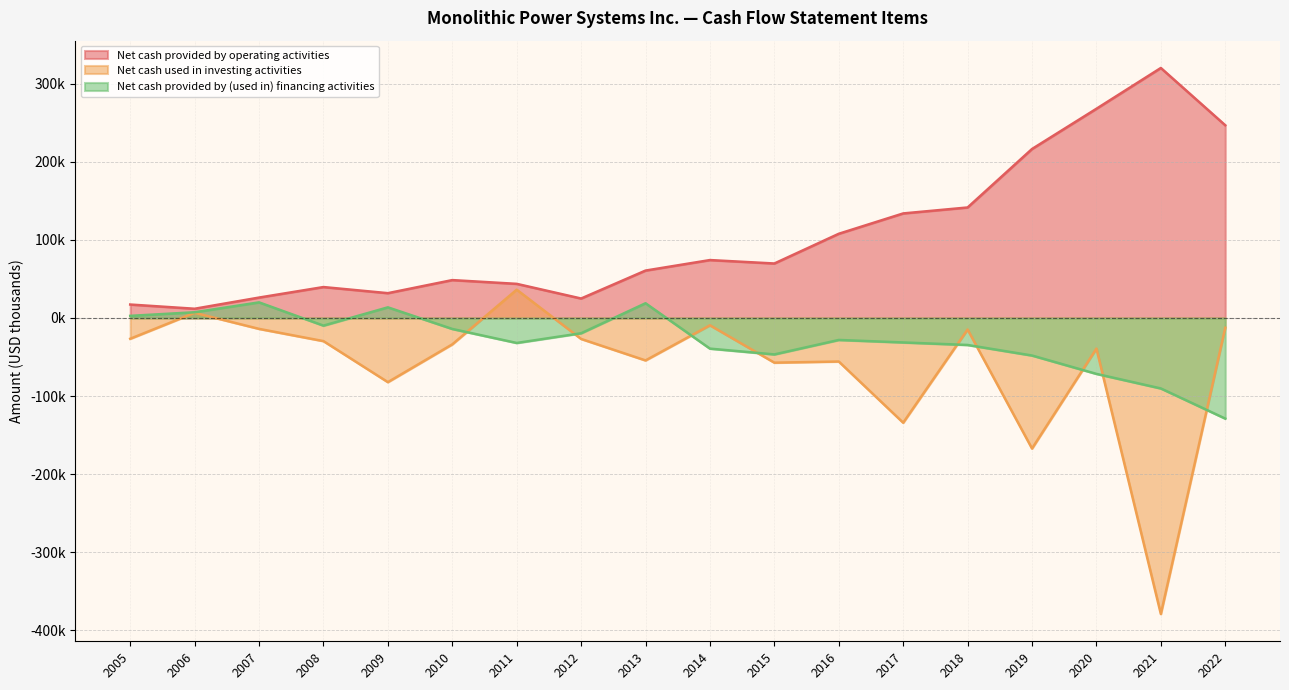

Is it true that Net cash provided by (used in) financing activities equals -34559 at 2018?

True